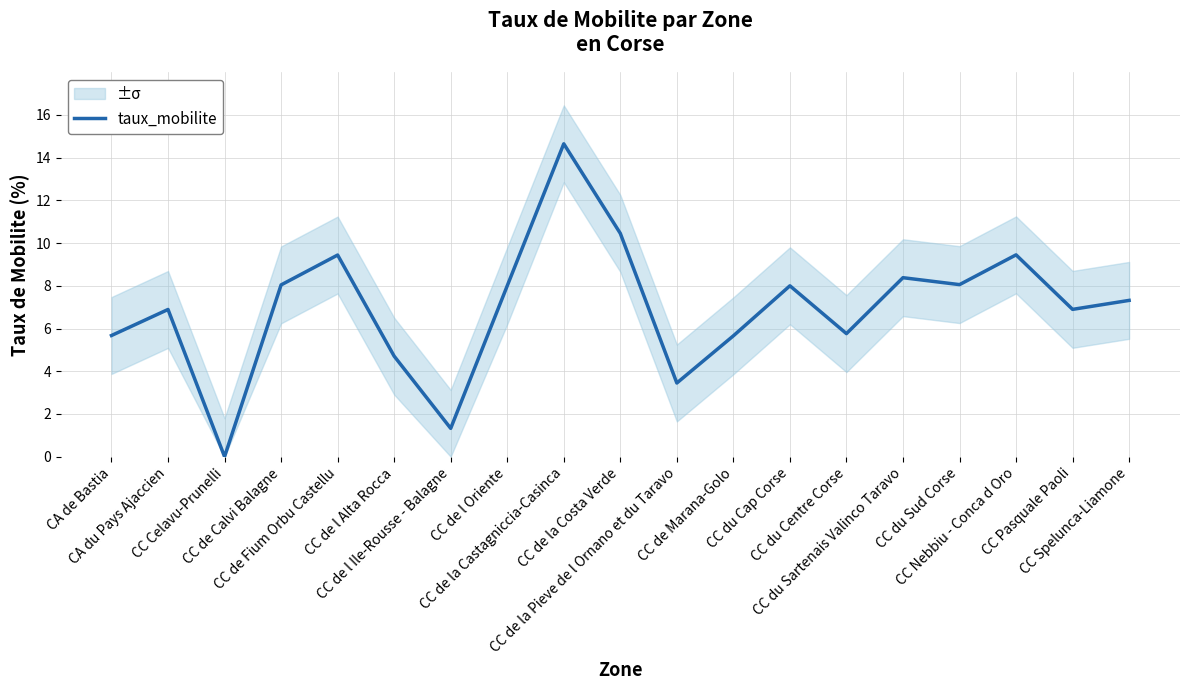

Reading right to left, extract all data points from this chart.

7.3	6.9	9.4	8.1	8.4	5.8	8.0	5.7	3.4	10.5	14.6	8.0	1.3	4.7	9.4	8.0	0.0	6.9	5.7